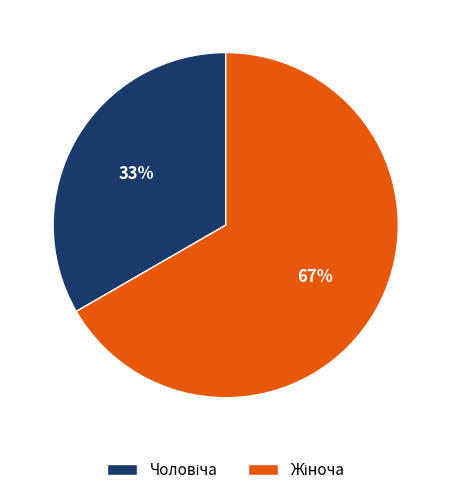

To the nearest percent, what is the average slice percentage?

50%